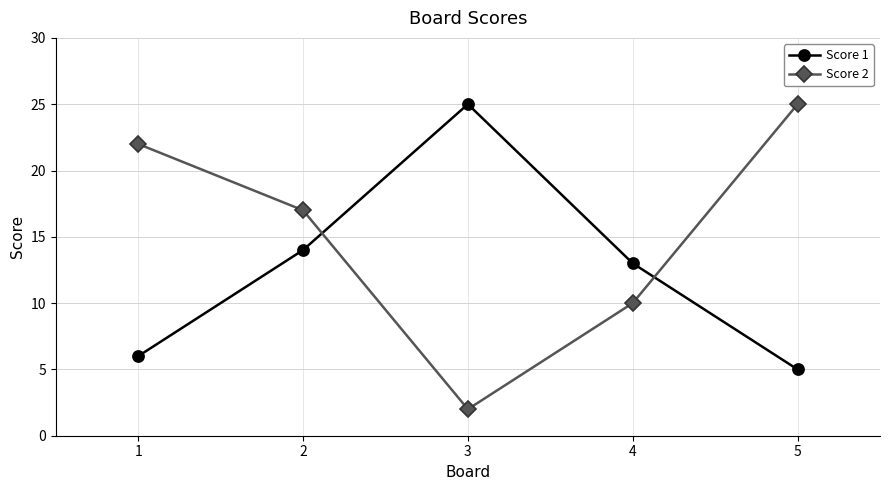

Which category has the lowest value in the Score 2 series?

3